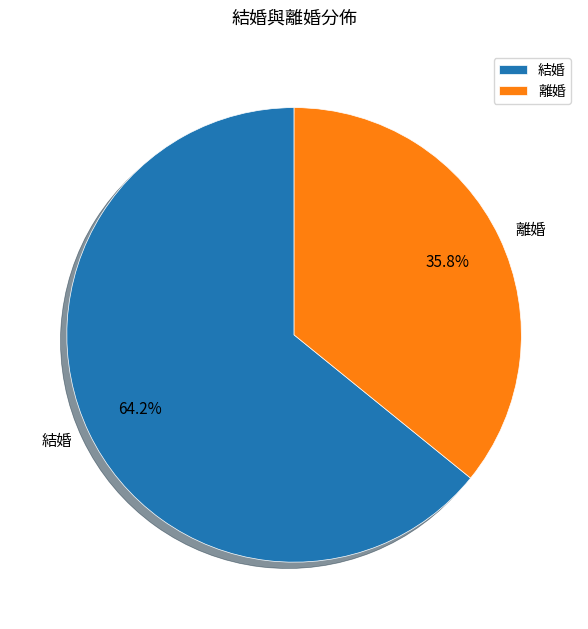

Which has a higher value, 離婚 or 結婚?

結婚